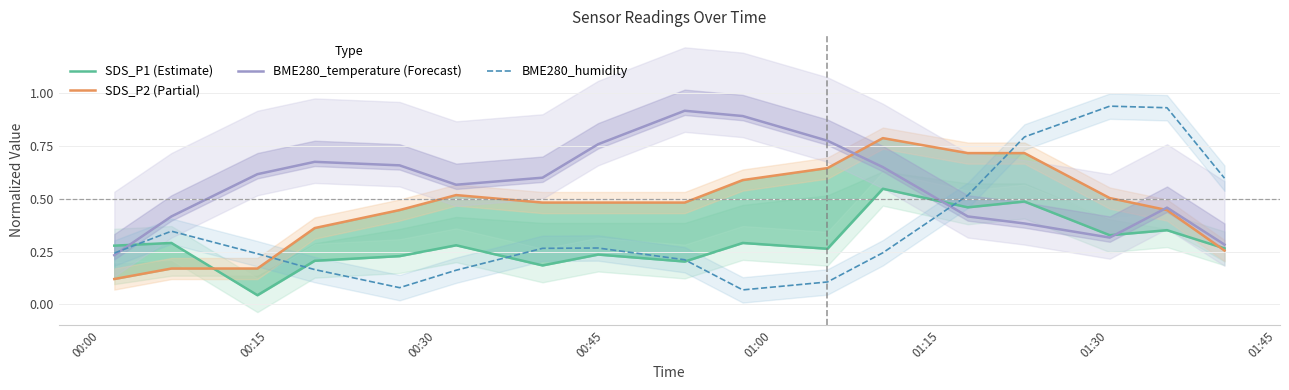

True or false: SDS_P2 (Partial) has a value of 0.0 at 00:30.

False